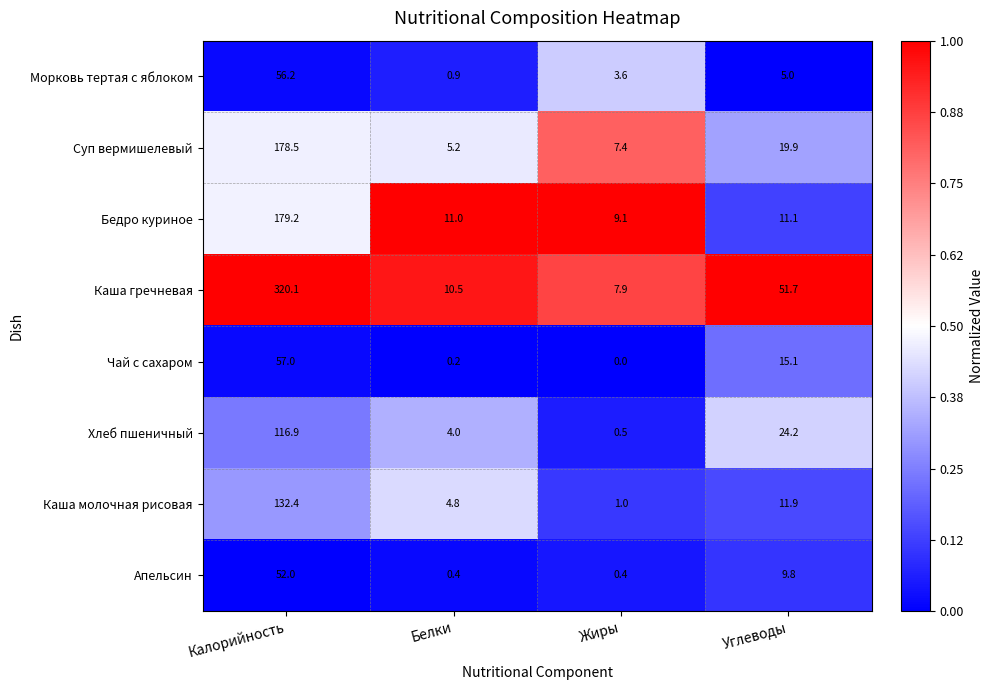

Which series has the largest total across all categories?

Каша гречневая